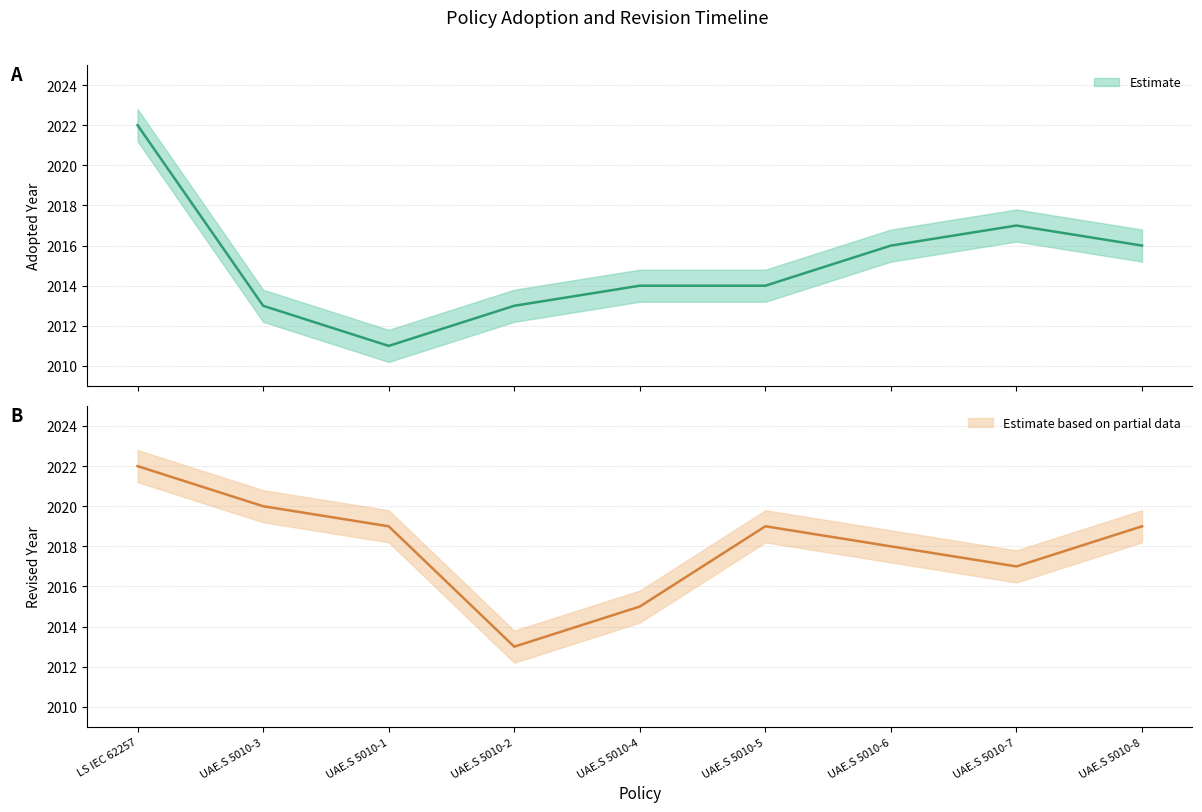

Where does the data first go above 2014?

LS IEC 62257